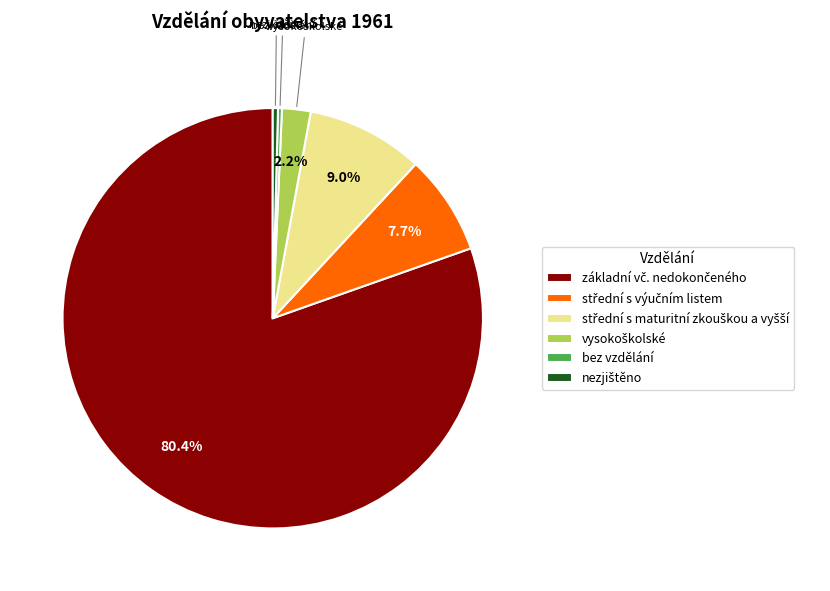

Is there any slice that represents more than half of the pie?

Yes